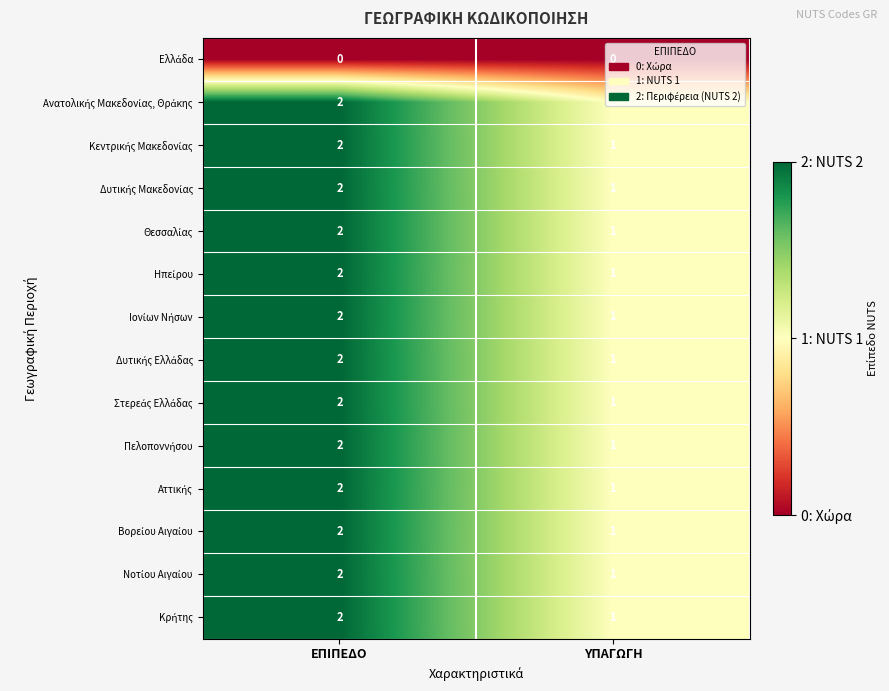

At which category does the chart reach its peak across all series?

ΕΠΙΠΕΔΟ